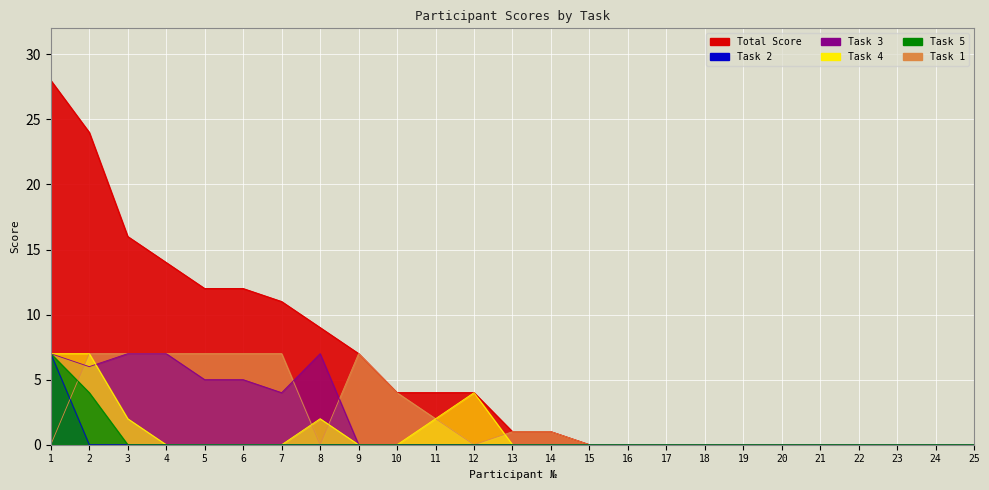

At 10, list the series in order from largest to smallest.

Task 1, Total, Task 2, Task 3, Task 4, Task 5